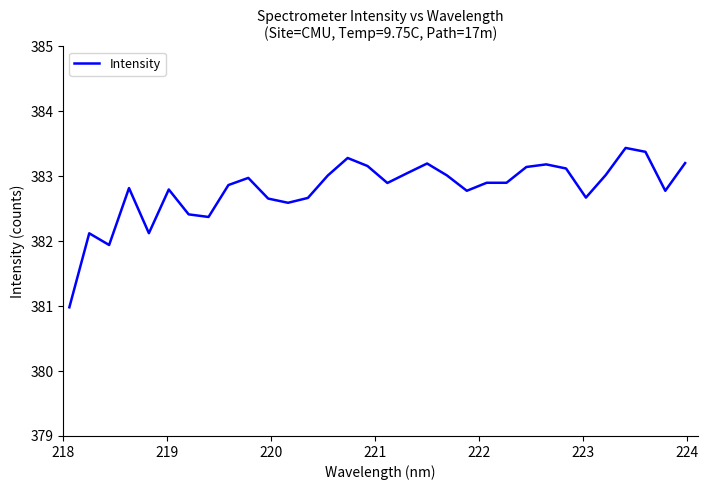

What is the greatest value displayed?

383.4